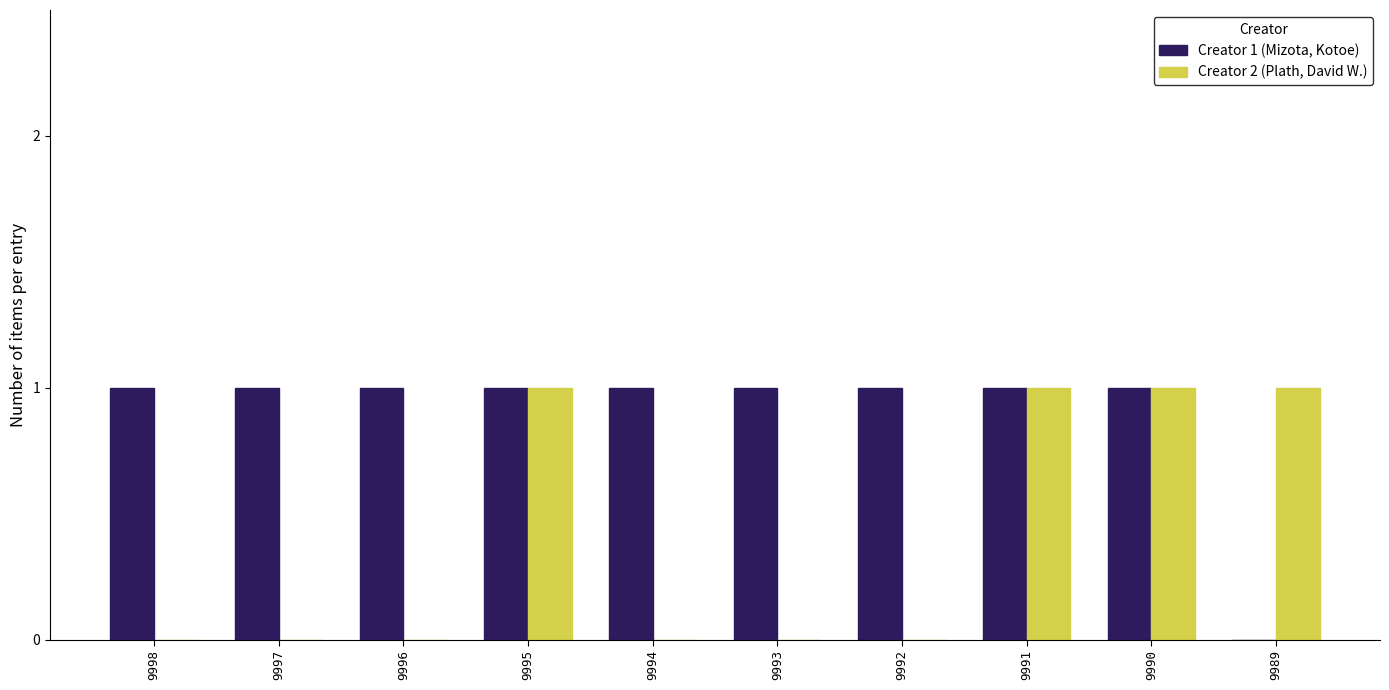

Is the value of Creator 1 (Mizota, Kotoe) at 9997 greater than the value of Creator 2 (Plath, David W.) at 9993?

Yes